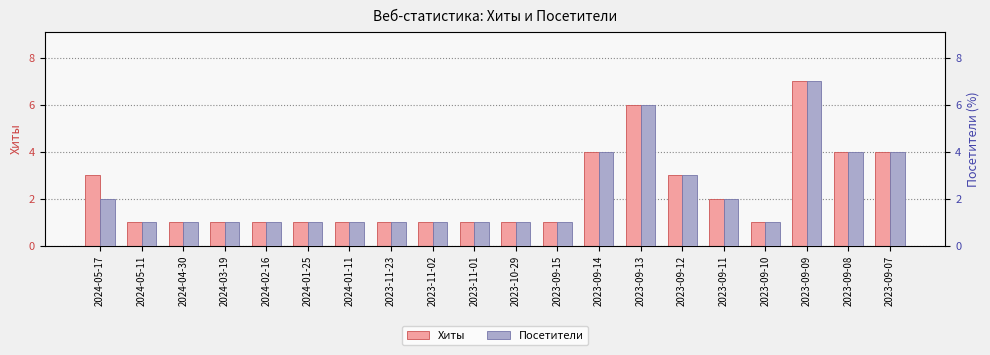

How many data points in Посетители are above 1?

8